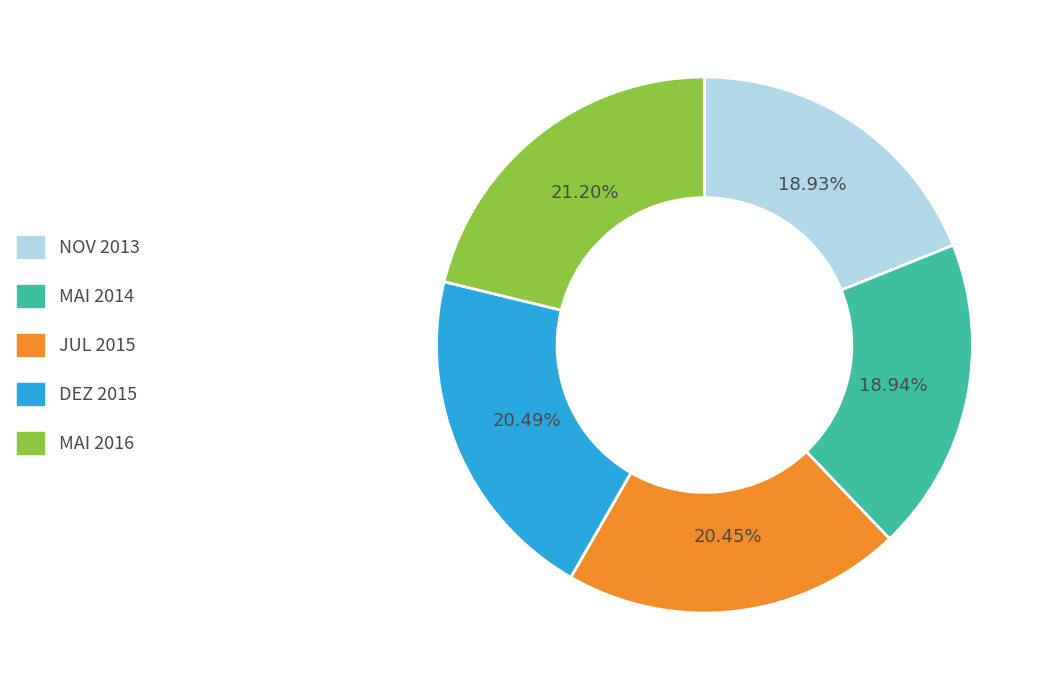

To the nearest percent, what percentage of the pie is JUL 2015?

20%